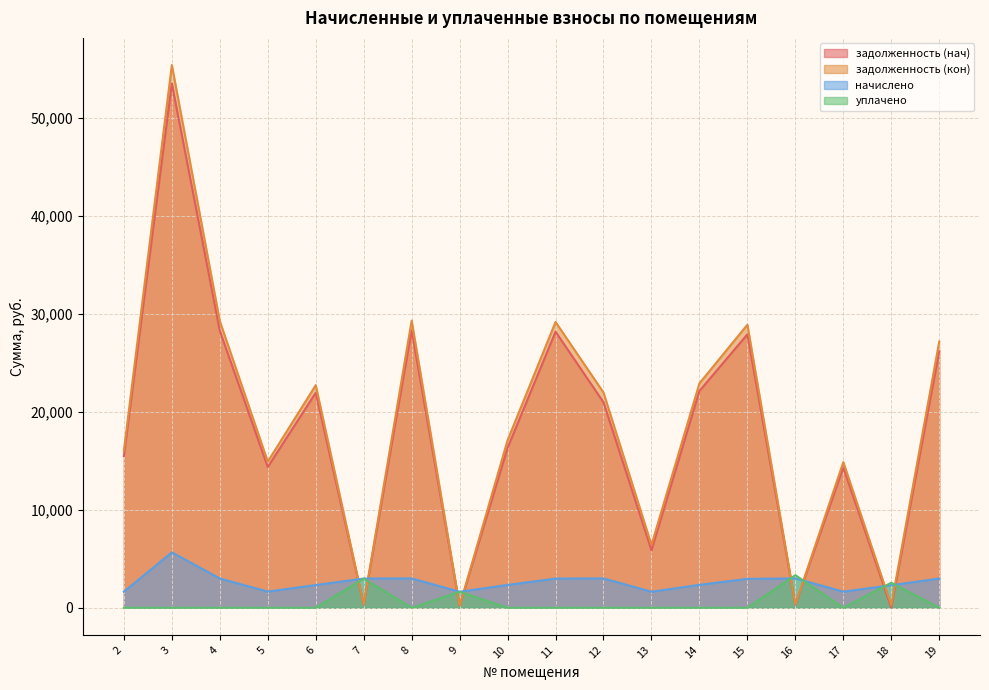

Reading right to left, what are all the values shown in this chart?

задолженность (нач): 19=26171.0	18=0.0	17=14310.5	16=332.8	15=27894.5	14=22117.0	13=5865.2	12=20963.3	11=28165.3	10=16316.0	9=181.8	8=28300.7	7=331.2	6=21936.4	5=14358.6	4=28255.6	3=53487.0	2=15481.9
задолженность (кон): 19=27164.8	18=255.5	17=14859.0	16=332.8	15=28877.1	14=22896.1	13=6410.6	12=21960.3	11=29157.5	10=17091.9	9=181.8	8=29297.7	7=331.2	6=22709.2	5=14908.7	4=29250.9	3=55371.1	2=16027.3
начислено: 19=2981.2	18=2299.1	17=1645.7	16=2995.6	15=2947.9	14=2337.3	13=1636.1	12=2990.8	11=2976.5	10=2327.8	9=1636.1	8=2990.8	7=2981.2	6=2318.2	5=1650.4	4=2986.0	3=5652.4	2=1636.1
уплачено: 19=0.0	18=2554.6	17=0.0	16=3328.4	15=0.0	14=0.0	13=0.0	12=0.0	11=0.0	10=0.0	9=1636.1	8=0.0	7=2981.2	6=0.0	5=0.0	4=0.0	3=0.0	2=0.0